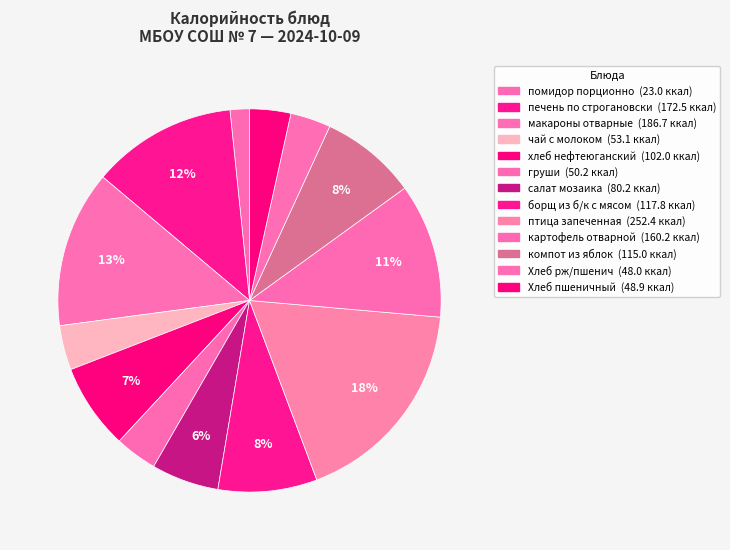

Count the number of slices in the pie.

13